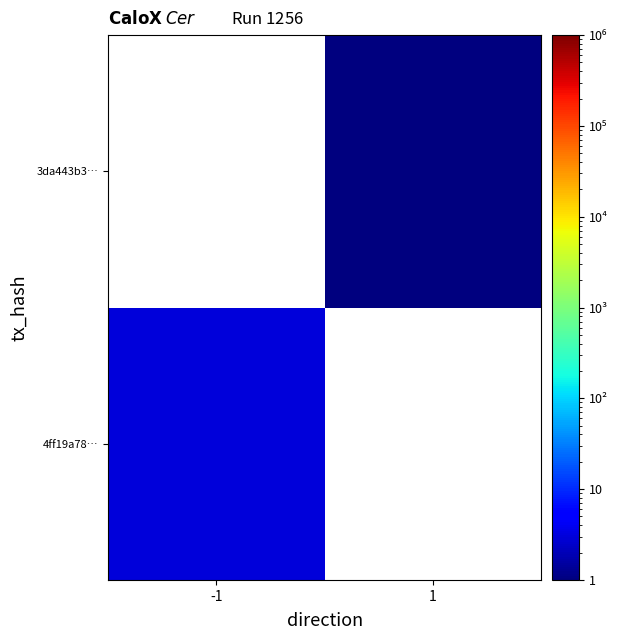

What is the greatest value displayed?

3.0